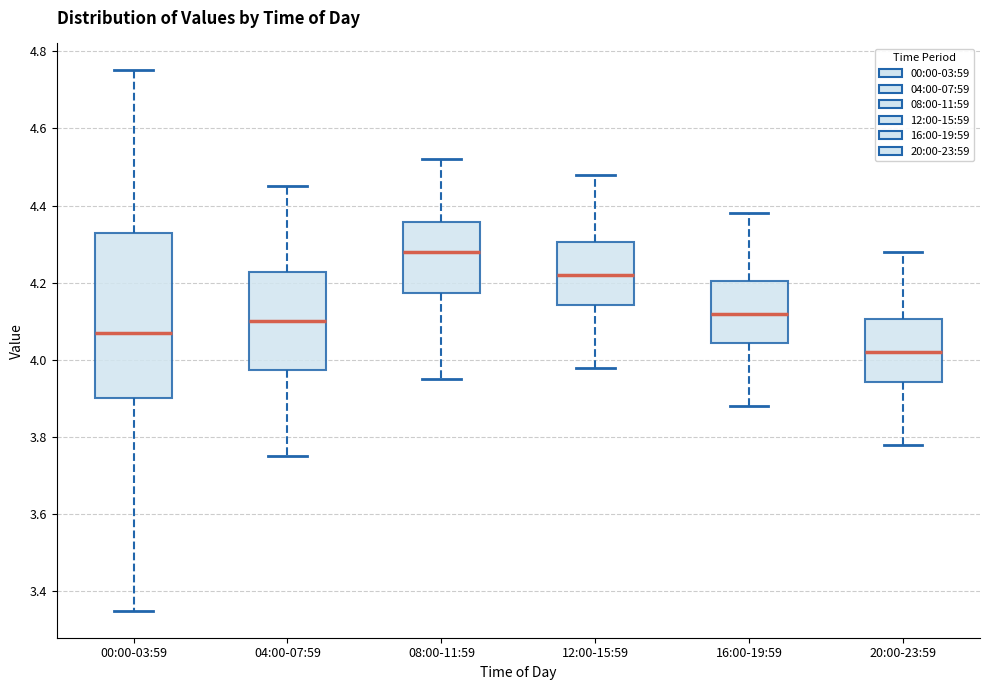

Comparing the boxes themselves (not the whiskers), which one is the tallest?

00:00-03:59